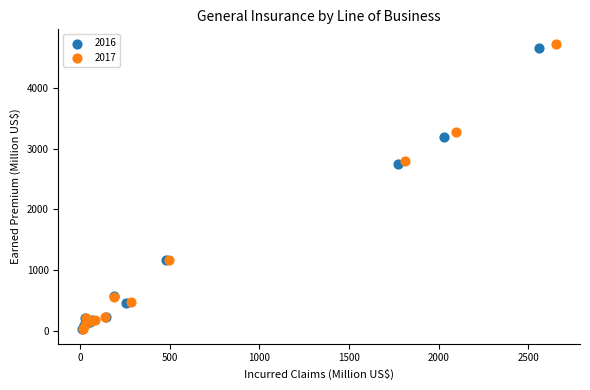

What are all the series names shown in the legend?

2016, 2017